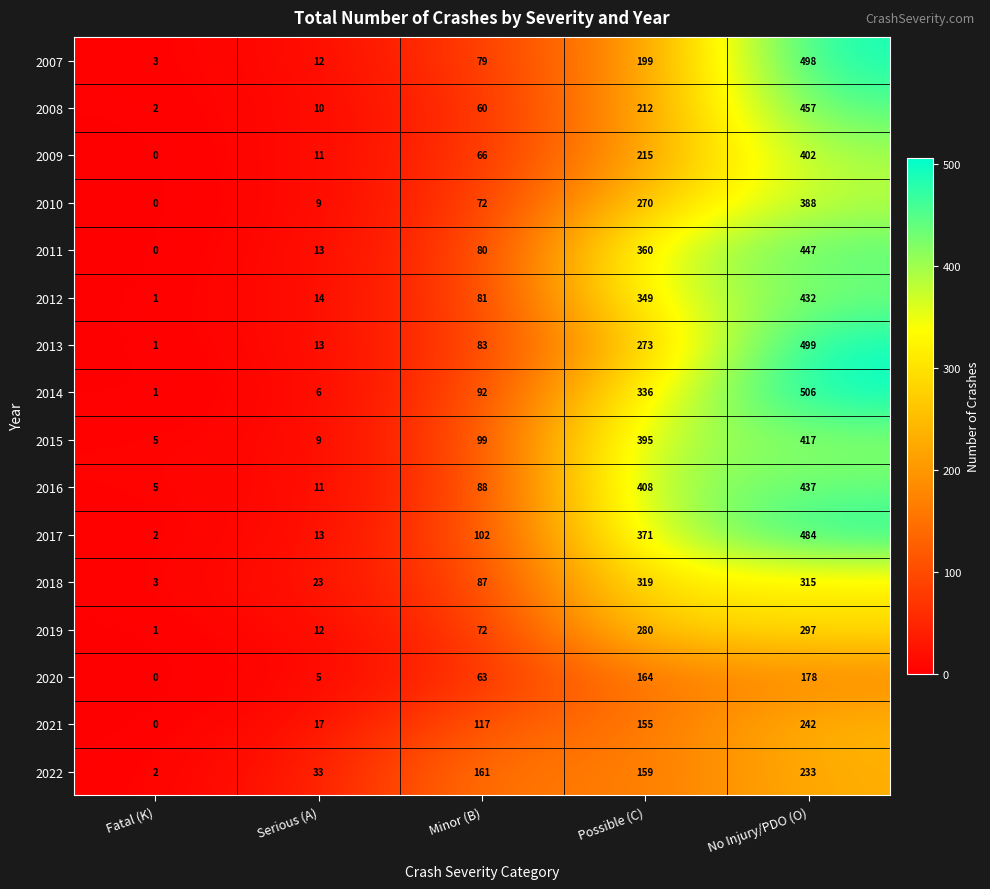

Where is 2020 nearest to the value 89?

Minor (B)